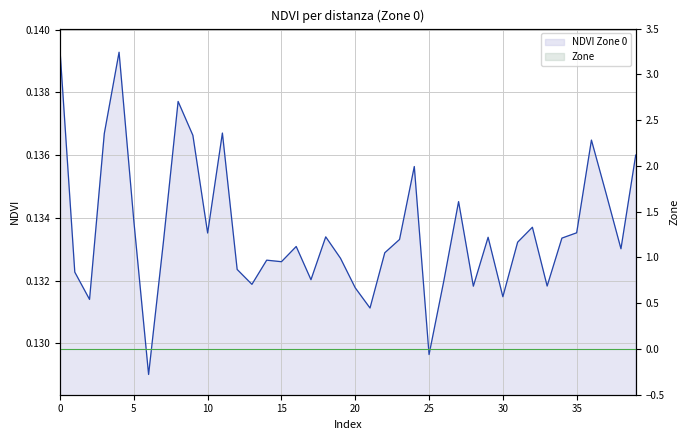

The chart shows a value of 0.1 at 37. True or false?

True